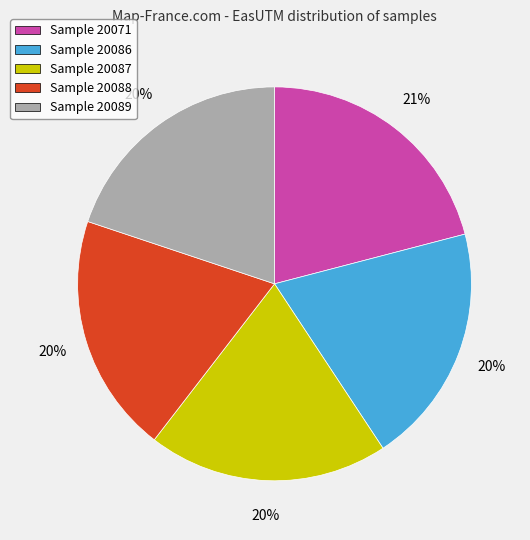

To the nearest percent, what is the average slice percentage?

20%